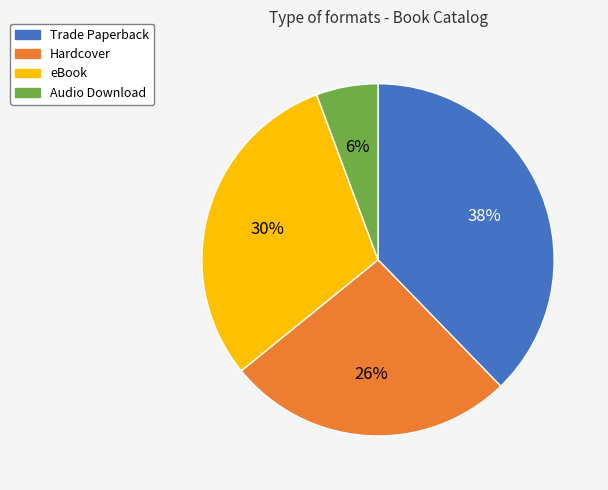

Rank the categories by value from highest to lowest.

Trade Paperback, eBook, Hardcover, Audio Download